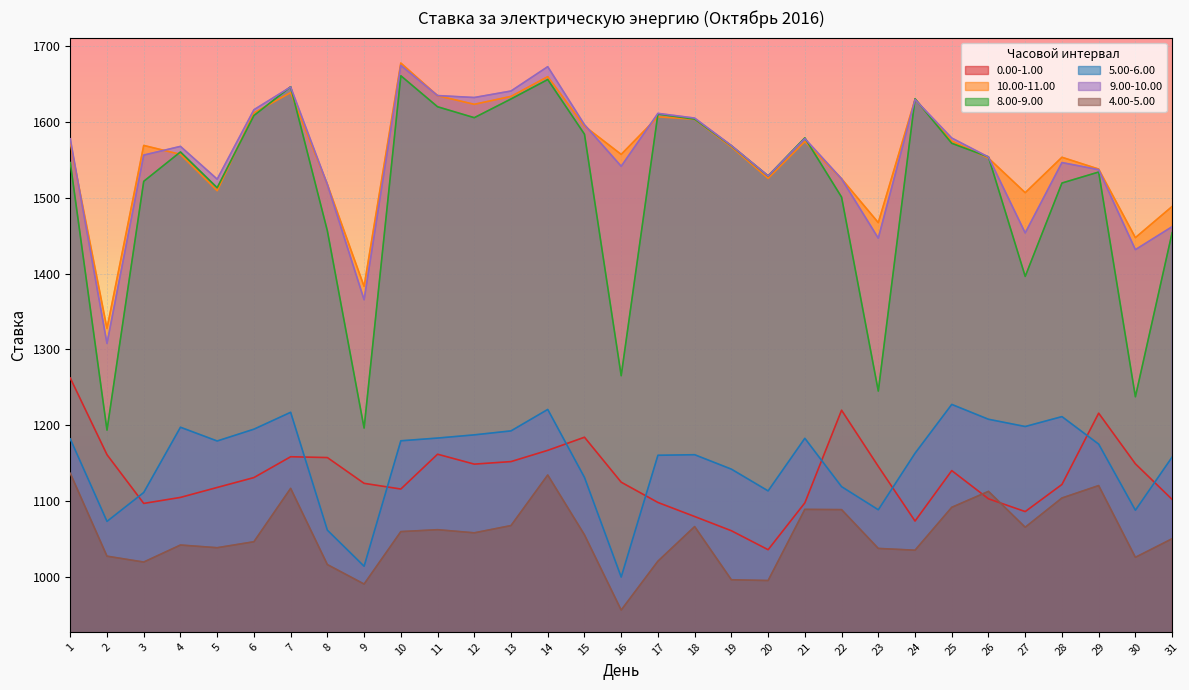

Is the value of 8.00-9.00 at 31 greater than the value of 4.00-5.00 at 22?

Yes